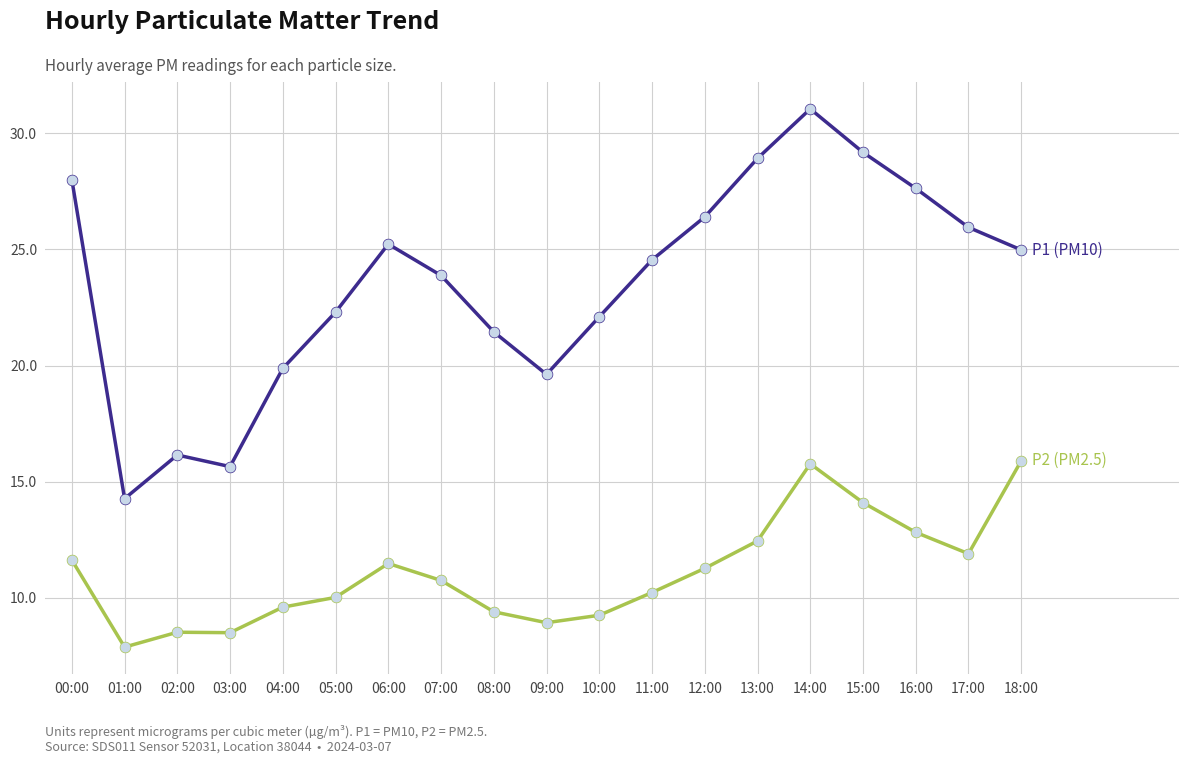

What is the total value across all series at 11:00?

34.8